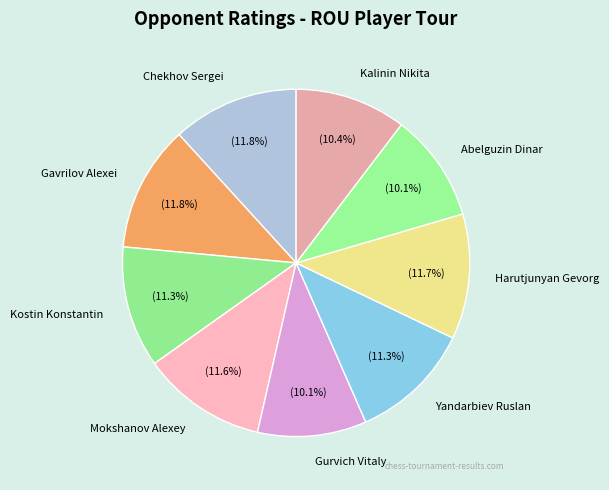

Approximately how many times larger is the value at Chekhov Sergei compared to Harutjunyan Gevorg?

1.0